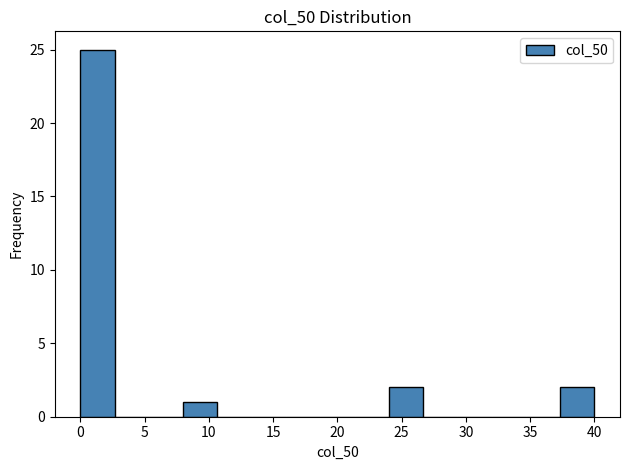

Which range on the x-axis has the tallest bar?

0.0 to 2.5